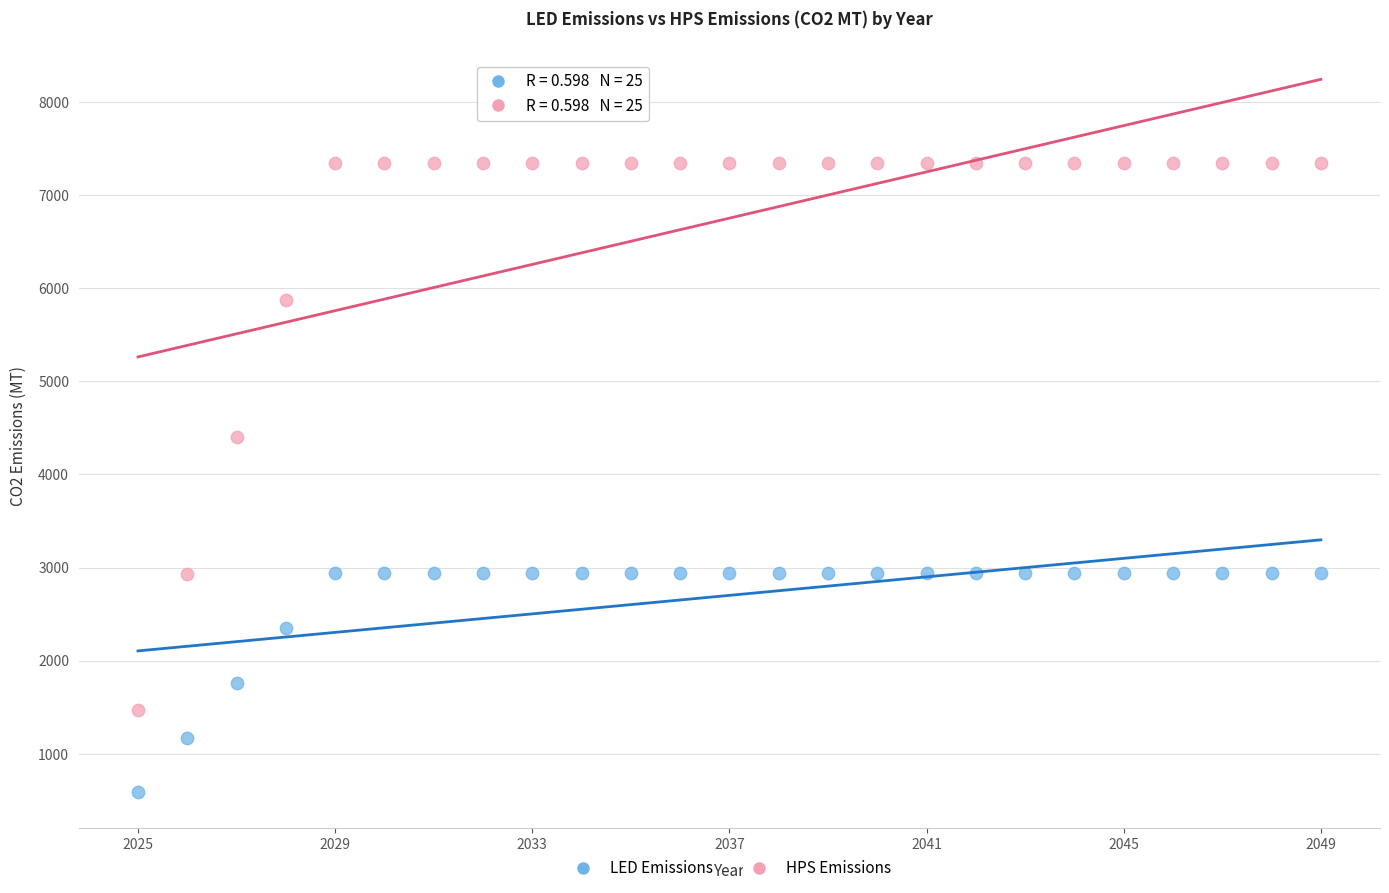

What are all the series names shown in the legend?

LED Emissions, HPS Emissions